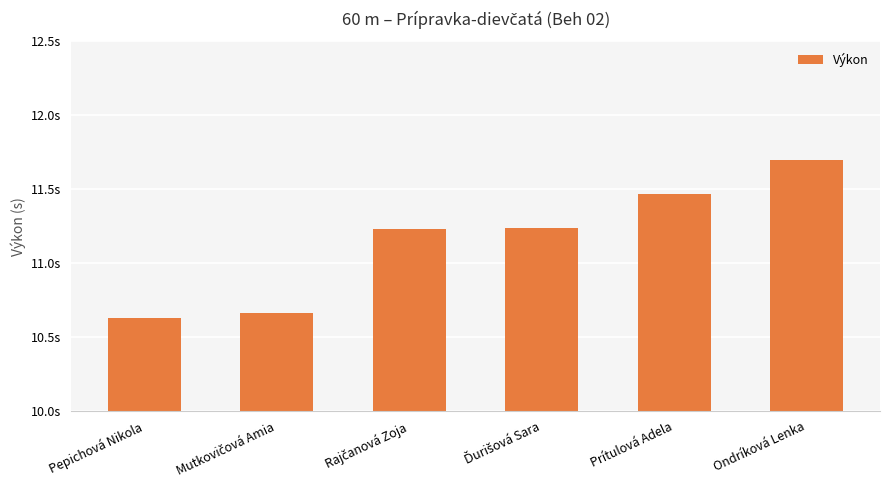

Reading right to left, list all the values displayed in this chart.

Ondríková Lenka=11.7	Prítulová Adela=11.5	Ďurišová Sara=11.2	Rajčanová Zoja=11.2	Mutkovičová Amia=10.7	Pepichová Nikola=10.6